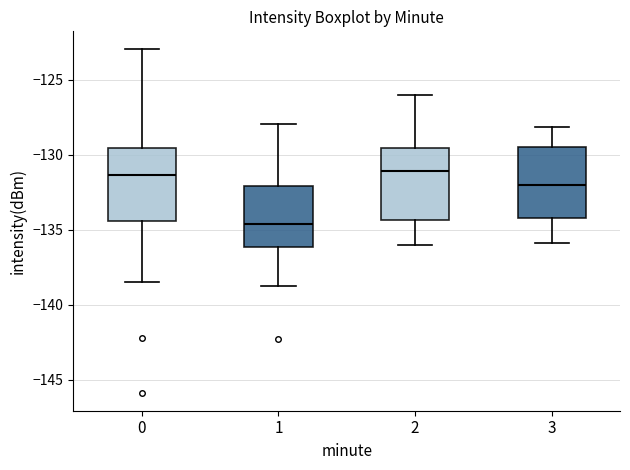

Where is the upper edge of the box at x = 3 on the y-axis? The values are not printed on the chart, so give them approximately, as read against the axis.

-129.5